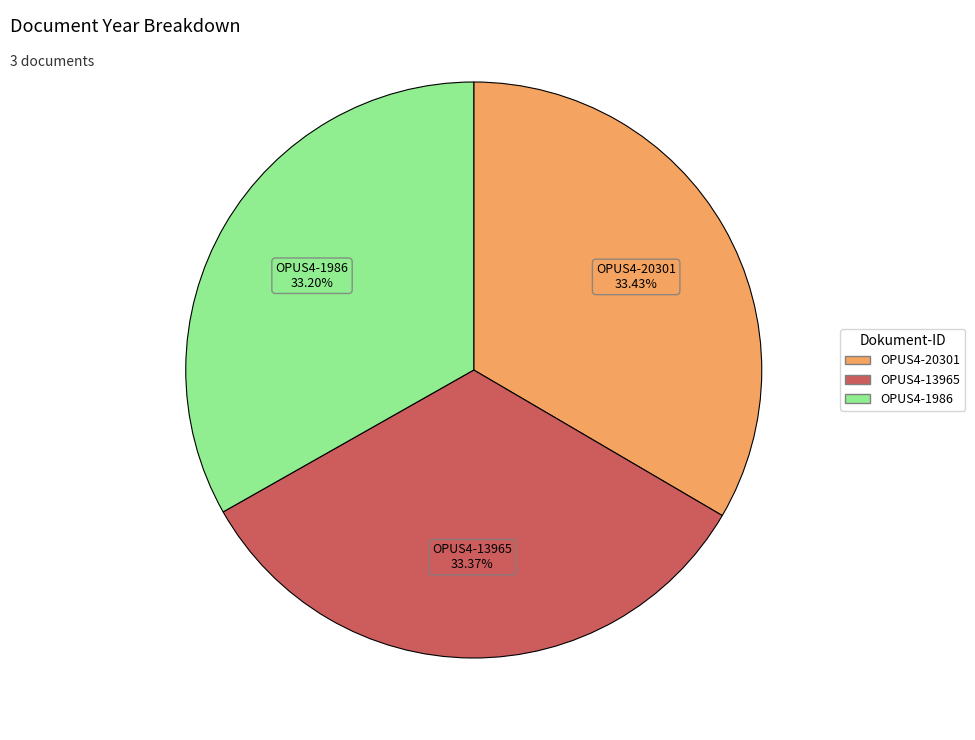

To the nearest percent, what portion does OPUS4-20301 represent?

33%